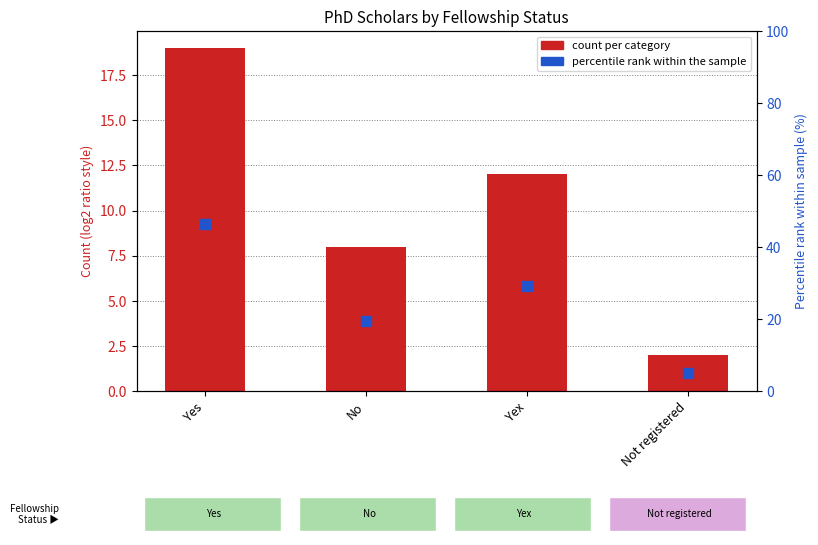

What is the ratio of the value at Yex to the value at Not registered?

6.0